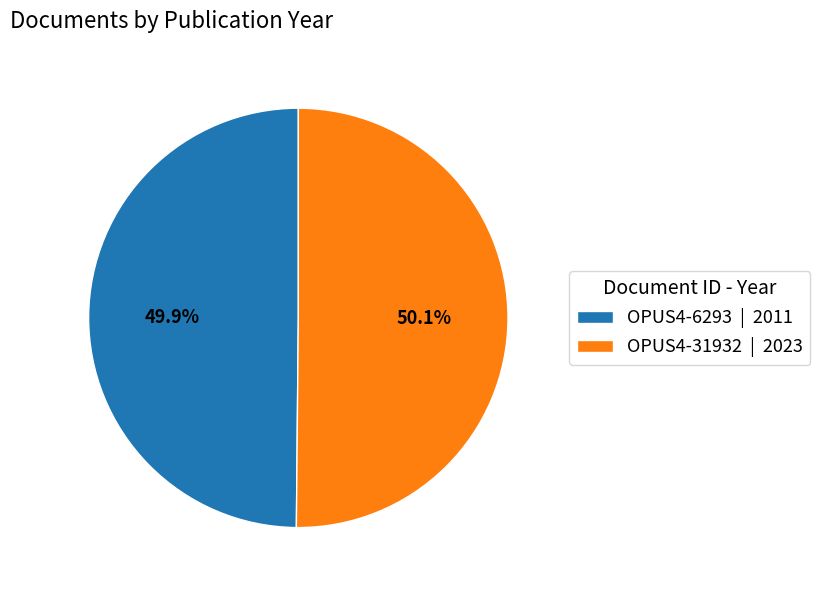

Is the sum of OPUS4-31932 | 2023 and OPUS4-6293 | 2011 greater than half?

Yes